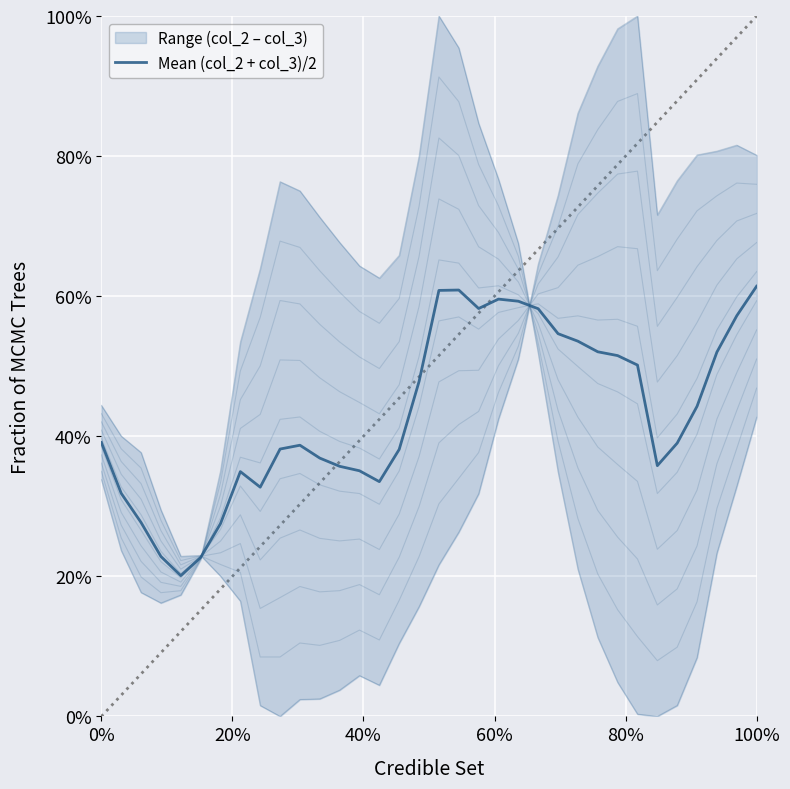

Count the values in the range 0 to 1.

34